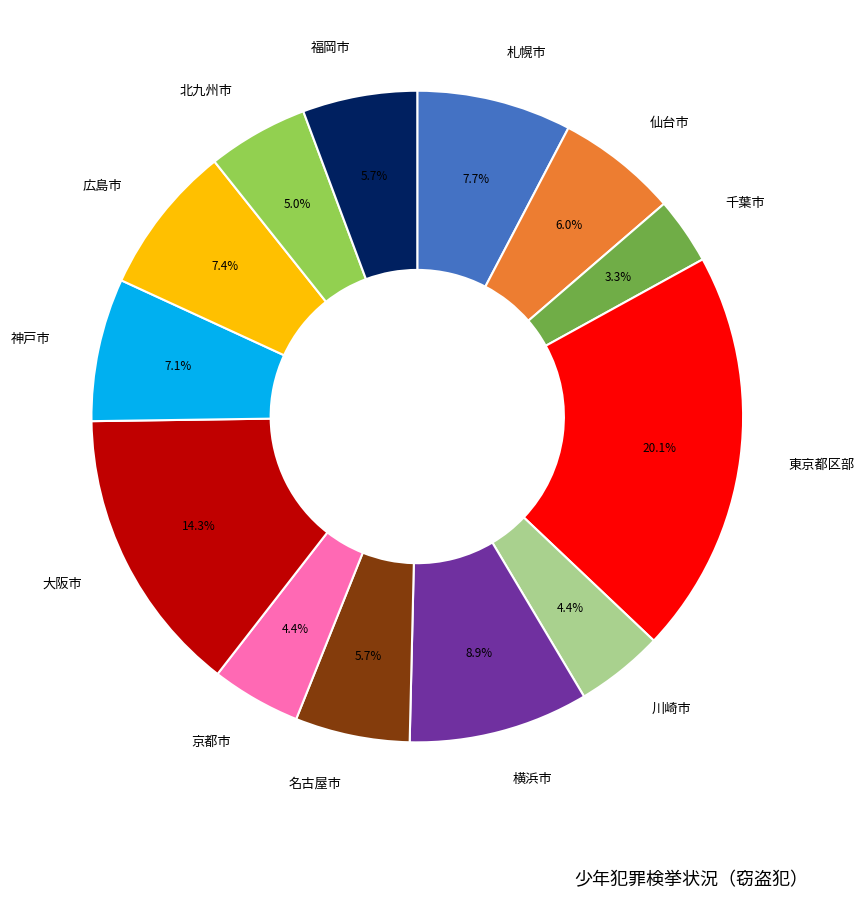

To the nearest percent, what portion does 横浜市 represent?

9%